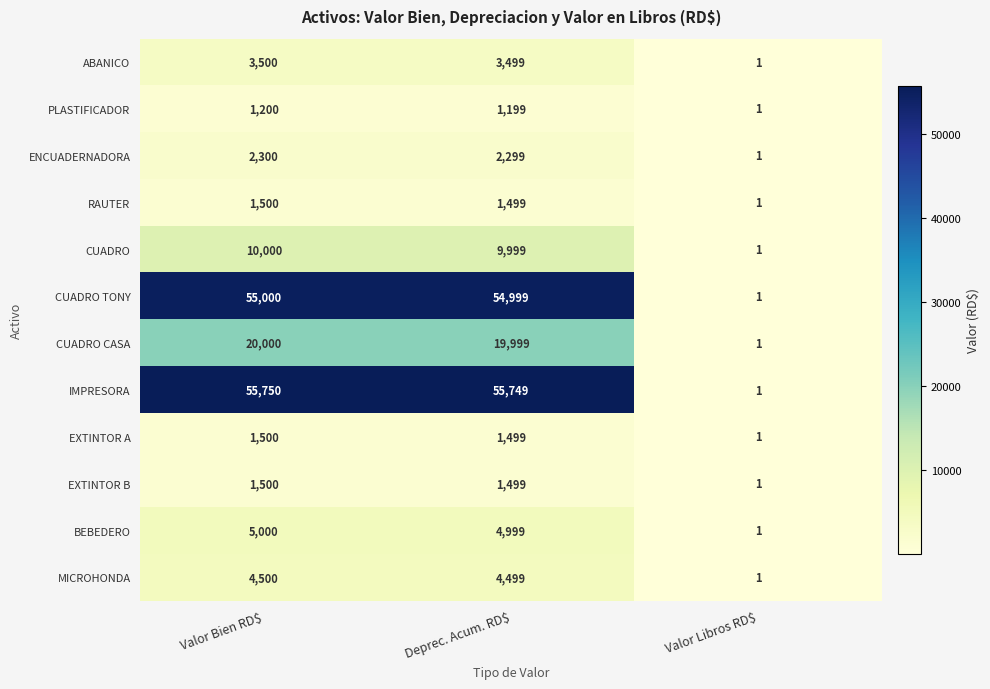

The ENCUADERNADORA series shows 1 at Valor Libros RD$. True or false?

True